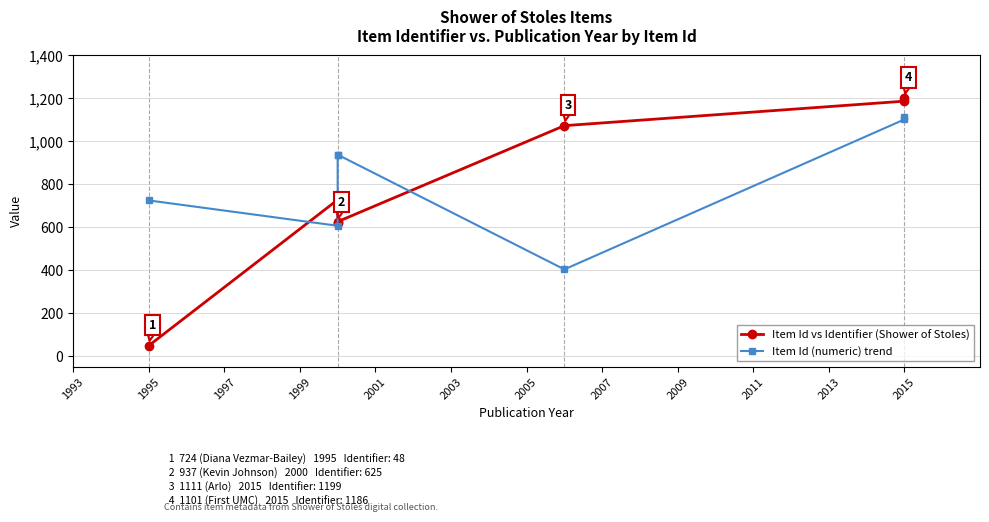

Rank the series by their maximum value, from highest to lowest.

Item Id vs Identifier (Shower of Stoles), Item Id (numeric) trend